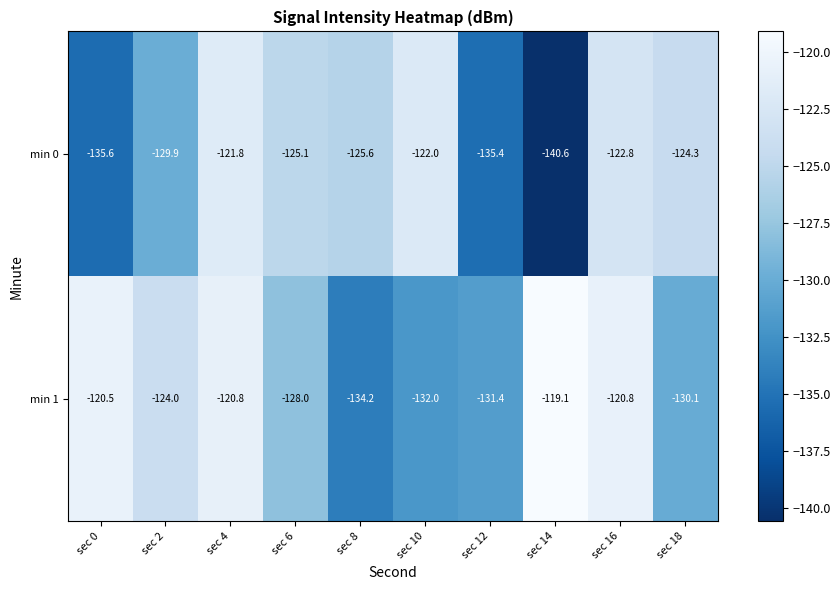

At sec 14, list the series in order from smallest to largest.

min 0, min 1